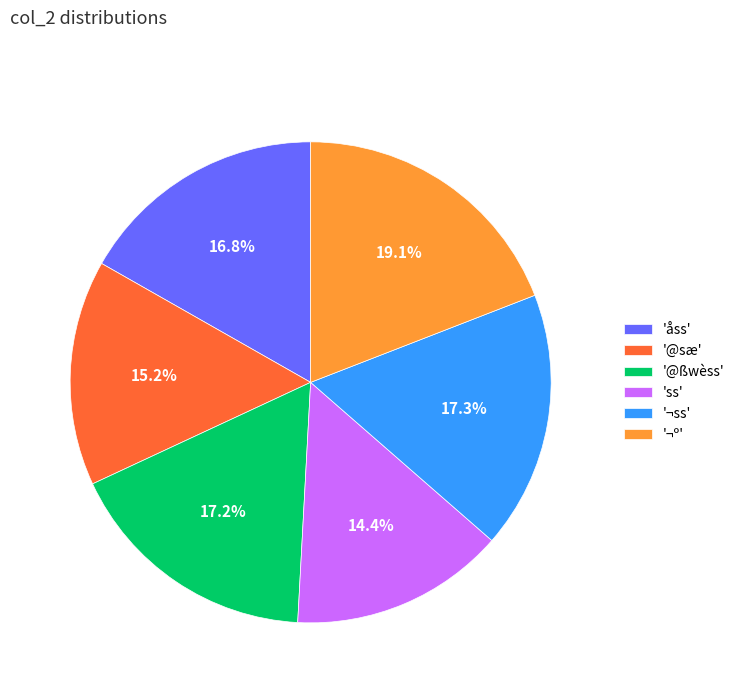

What percentage do 'ss' and 'åss' together represent?

31.2%